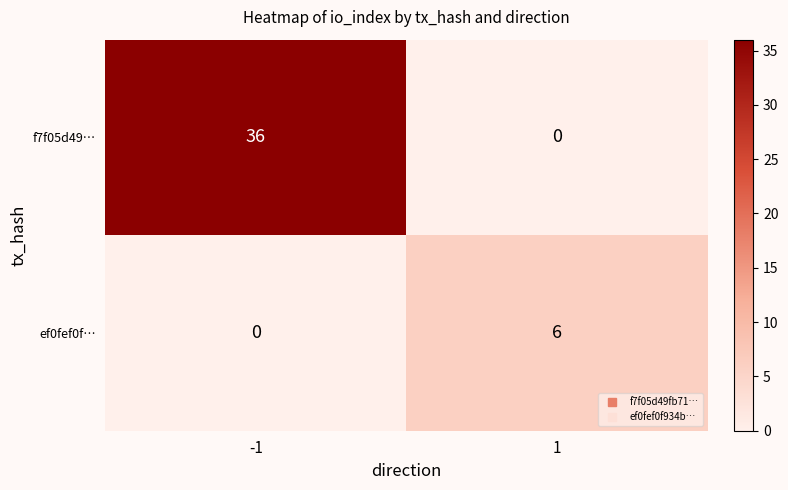

Reading left to right, transcribe all the data shown in this chart.

f7f05d49…: -1=36	1=0
ef0fef0f…: -1=0	1=6